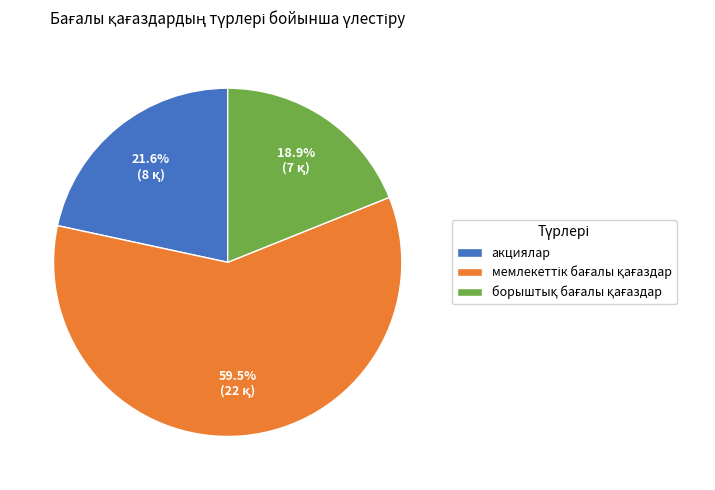

Does any single category account for the majority?

Yes